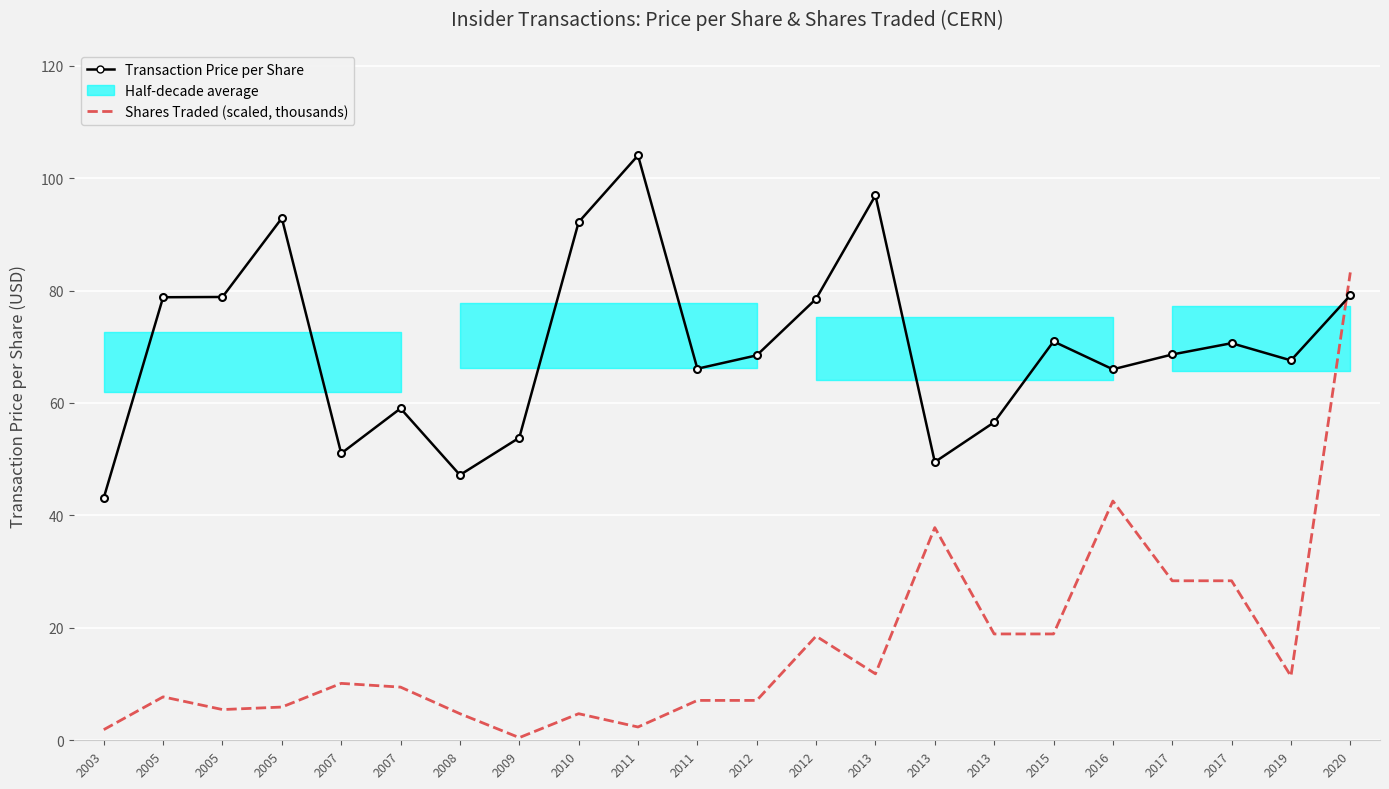

At which label is Shares Traded (scaled, thousands) closest to 41?

2016